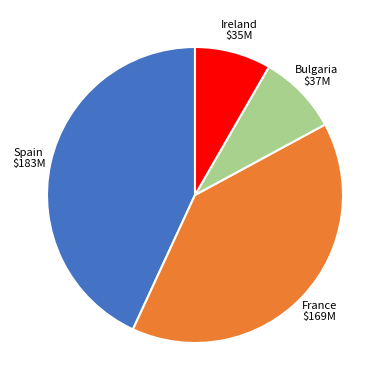

Does any single category account for the majority?

No